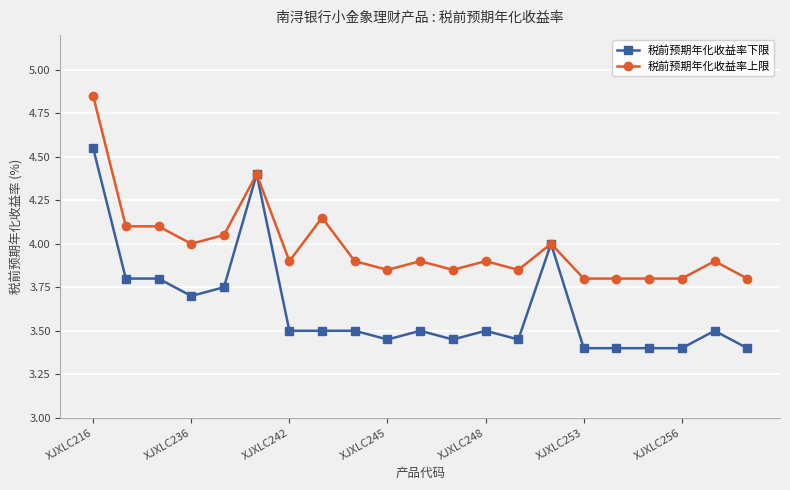

List the series in order of their peak value, highest first.

税前预期年化收益率上限, 税前预期年化收益率下限